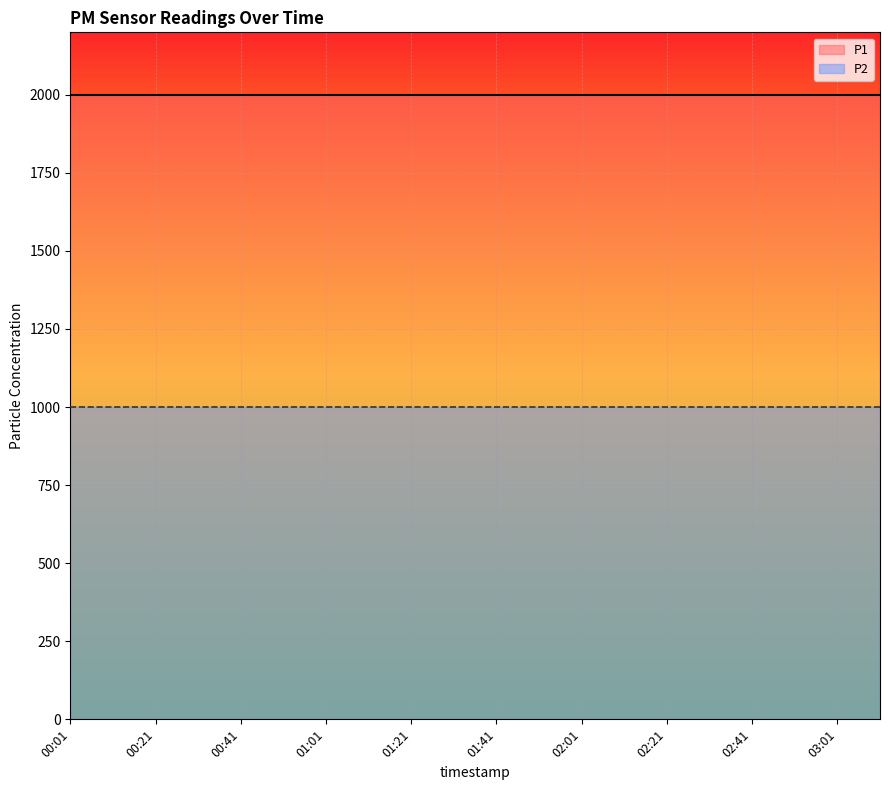

Reading left to right, list all the values displayed in this chart.

P1: 00:01=1999.9	00:11=1999.9	00:21=1999.9	00:31=1999.9	00:41=1999.9	00:51=1999.9	01:01=1999.9	01:11=1999.9	01:21=1999.9	01:31=1999.9	01:41=1999.9	01:51=1999.9	02:01=1999.9	02:11=1999.9	02:21=1999.9	02:31=1999.9	02:41=1999.9	02:51=1999.9	03:01=1999.9	03:11=1999.9
P2: 00:01=999.9	00:11=999.9	00:21=999.9	00:31=999.9	00:41=999.9	00:51=999.9	01:01=999.9	01:11=999.9	01:21=999.9	01:31=999.9	01:41=999.9	01:51=999.9	02:01=999.9	02:11=999.9	02:21=999.9	02:31=999.9	02:41=999.9	02:51=999.9	03:01=999.9	03:11=999.9